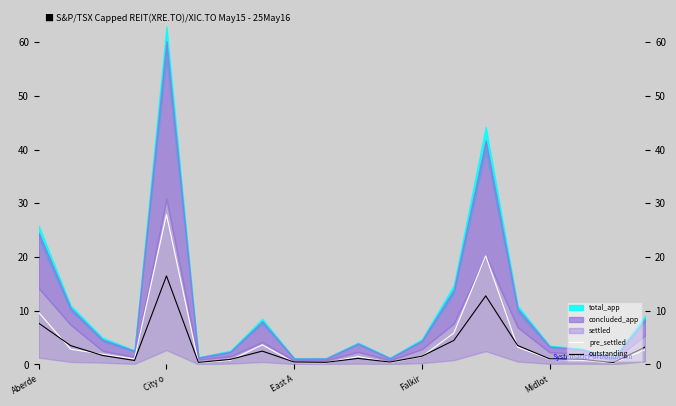

At which label does pre_settled reach its peak?

City o